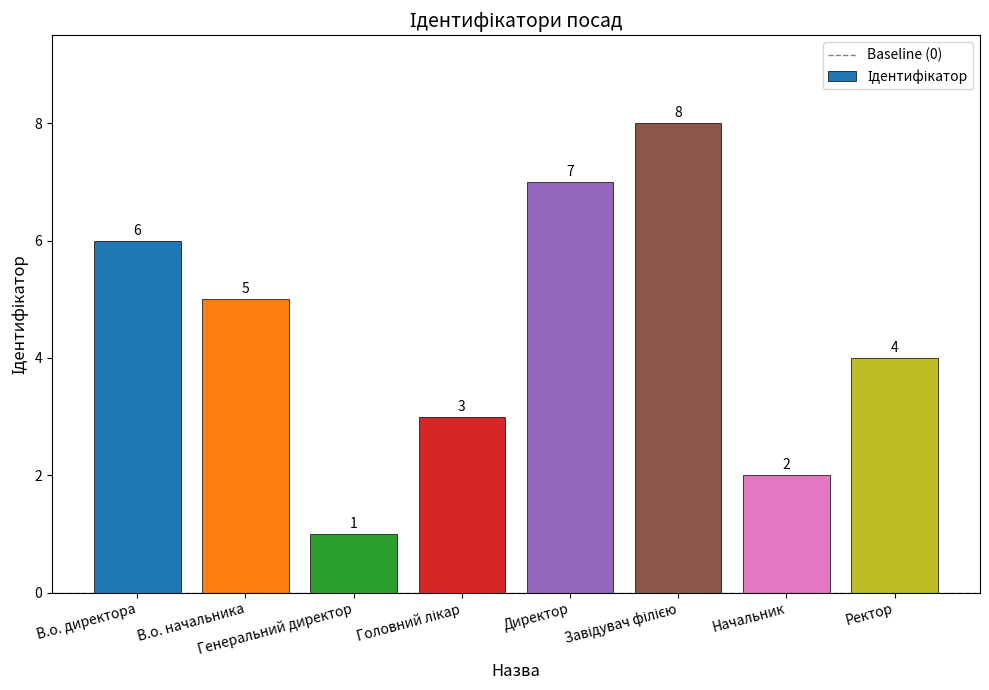

What is the sum of all values?

36